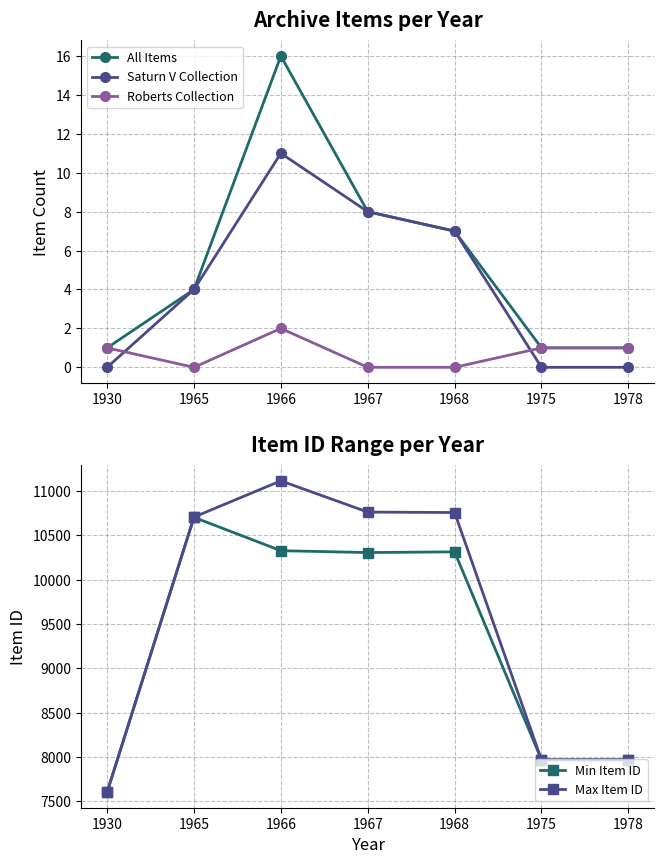

At which category does the chart reach its minimum across all series?

1930